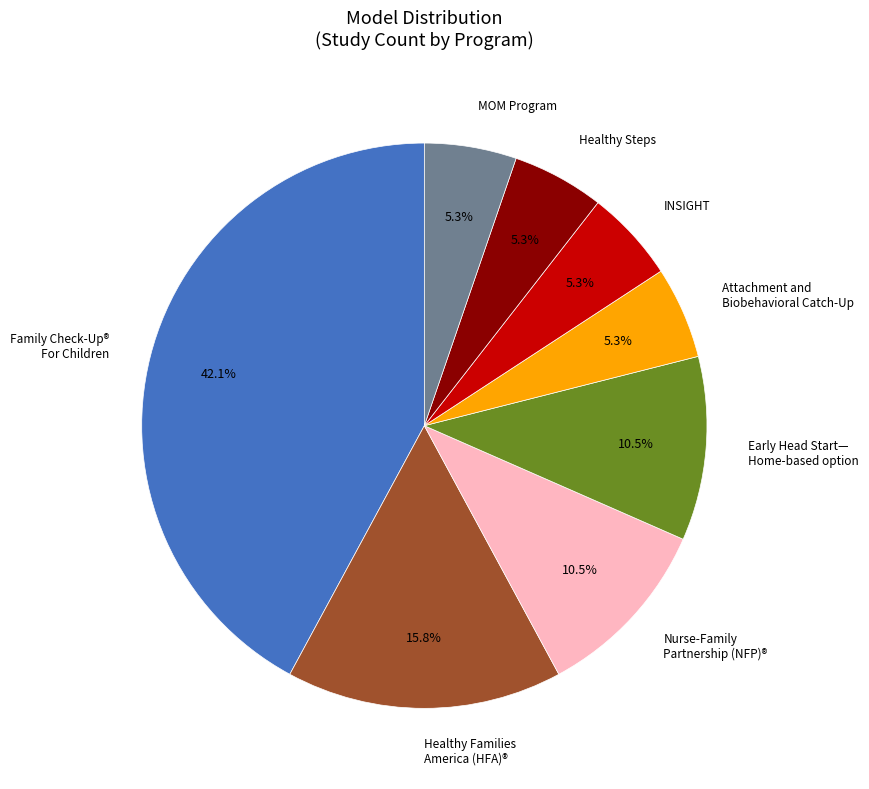

Between Early Head Start— Home-based option and Healthy Steps, which is larger?

Early Head Start— Home-based option